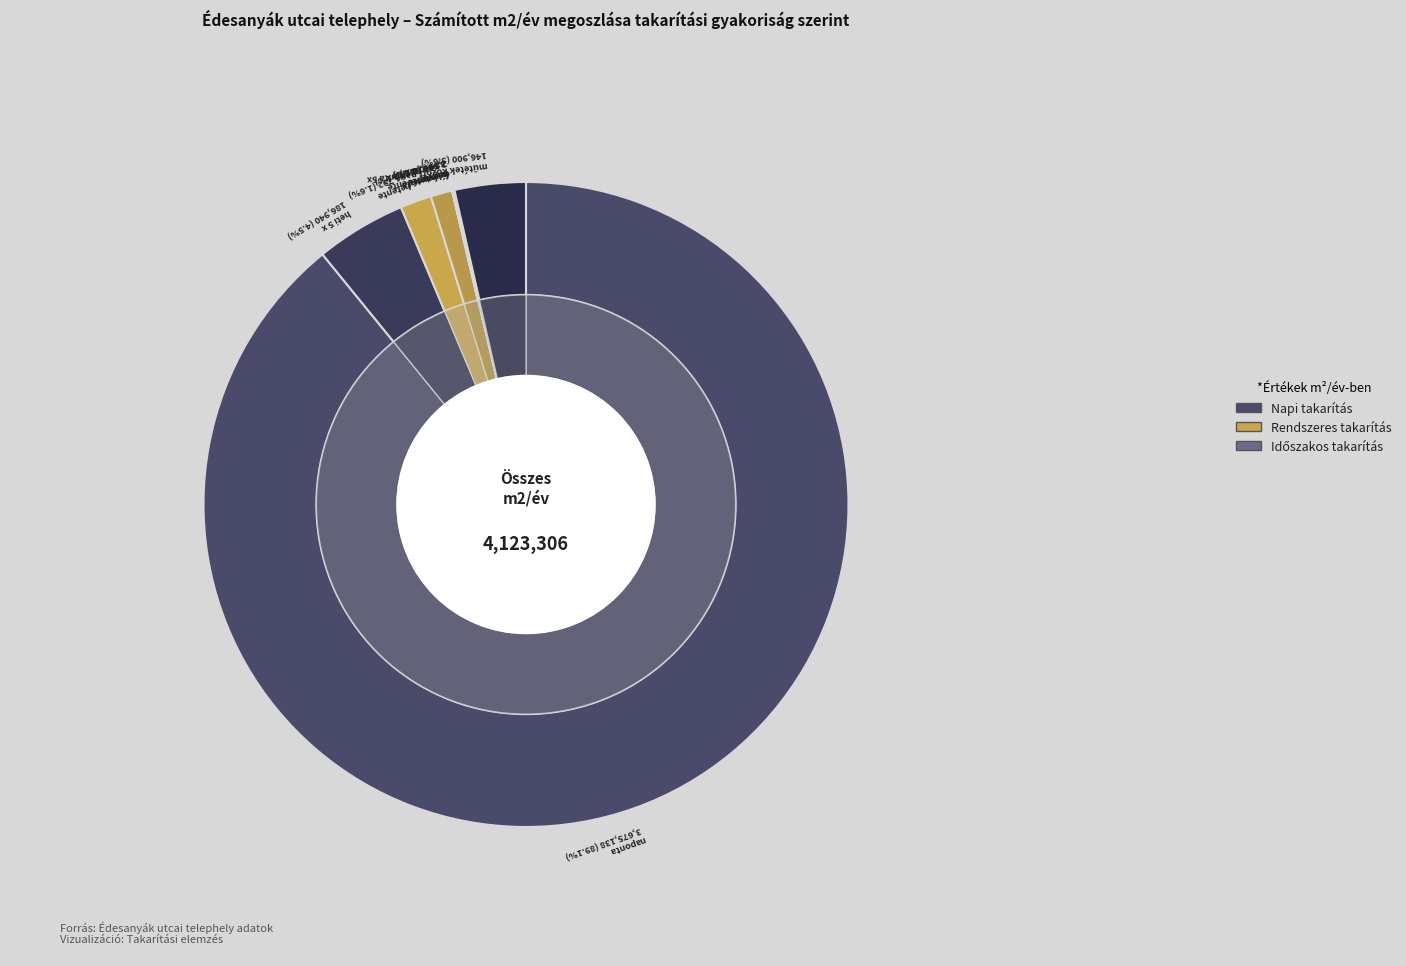

What is the change in value from hetente to félévente?

-62792